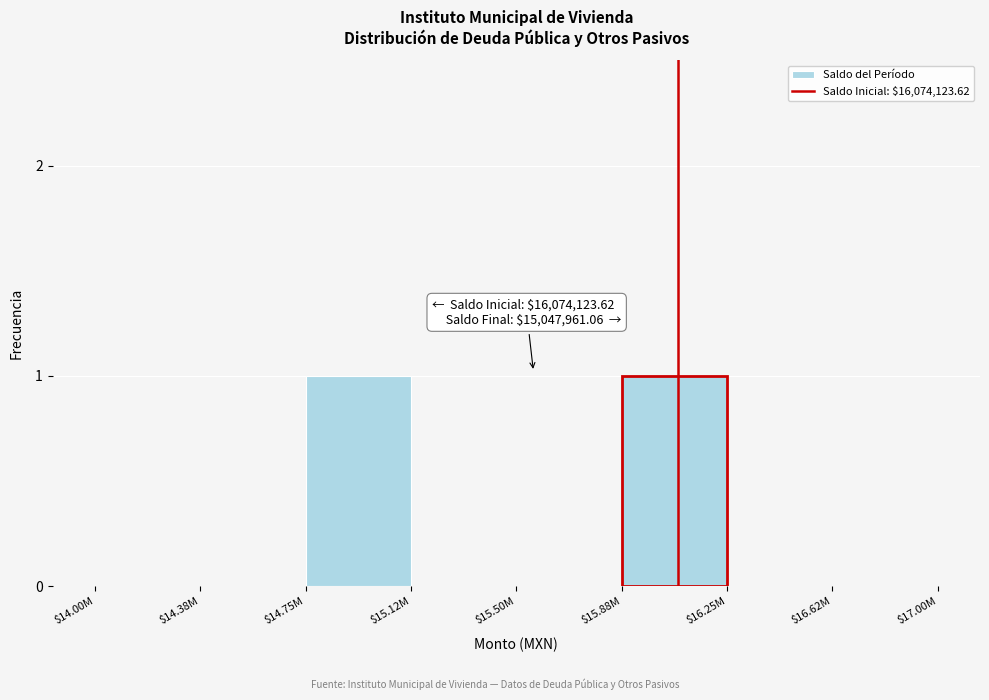

True or false: the data shows 1 at $15.50M.

False